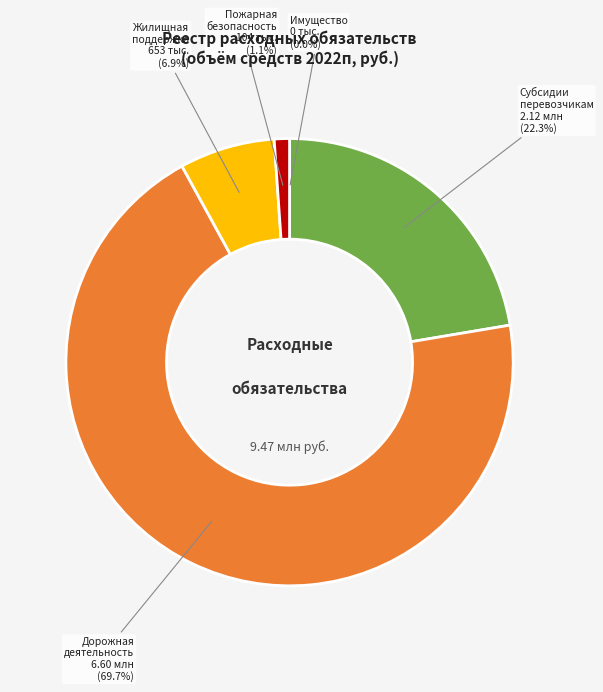

Is there any slice that represents more than half of the pie?

Yes